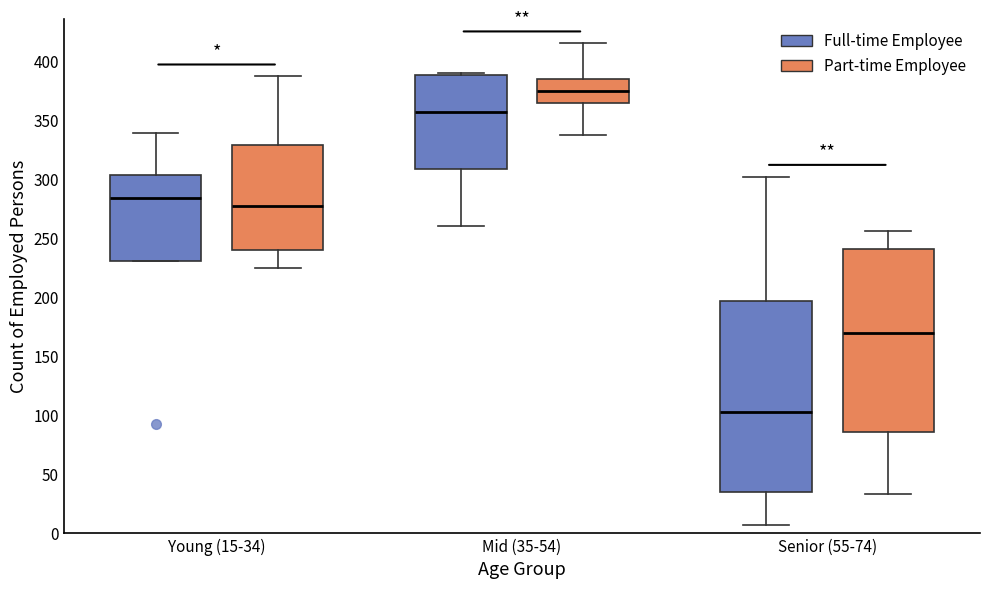

Where is the lower edge of the box for Young (15-34) (Part-time Employee) on the y-axis? The values are not printed on the chart, so give them approximately, as read against the axis.

240